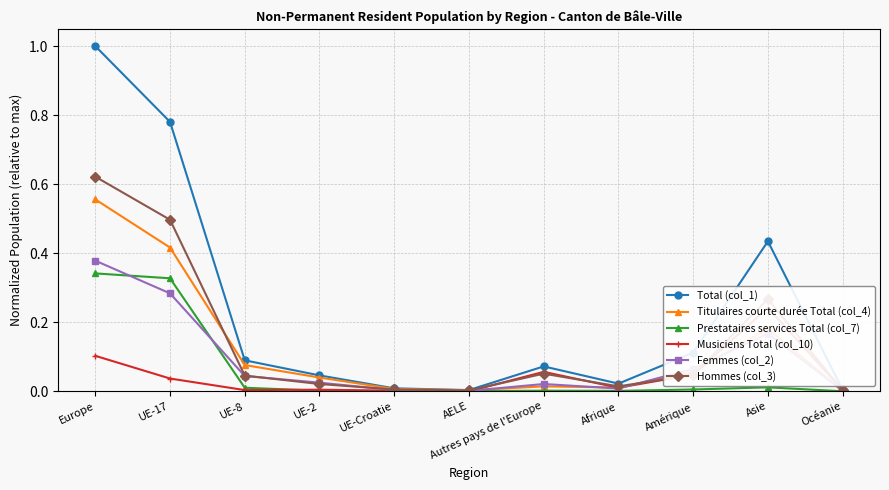

At which label is Femmes (col_2) closest to 0?

AELE